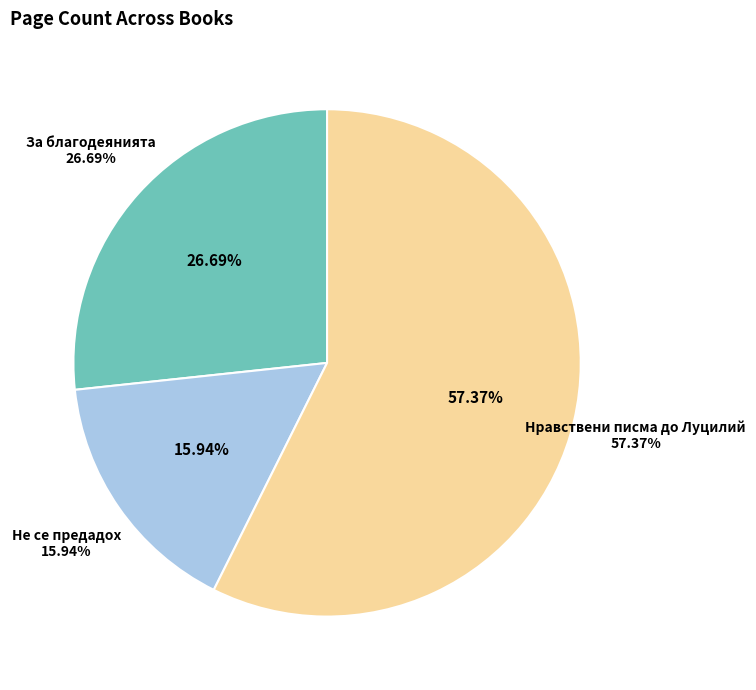

Which has a higher value, 4516 or 16714?

16714